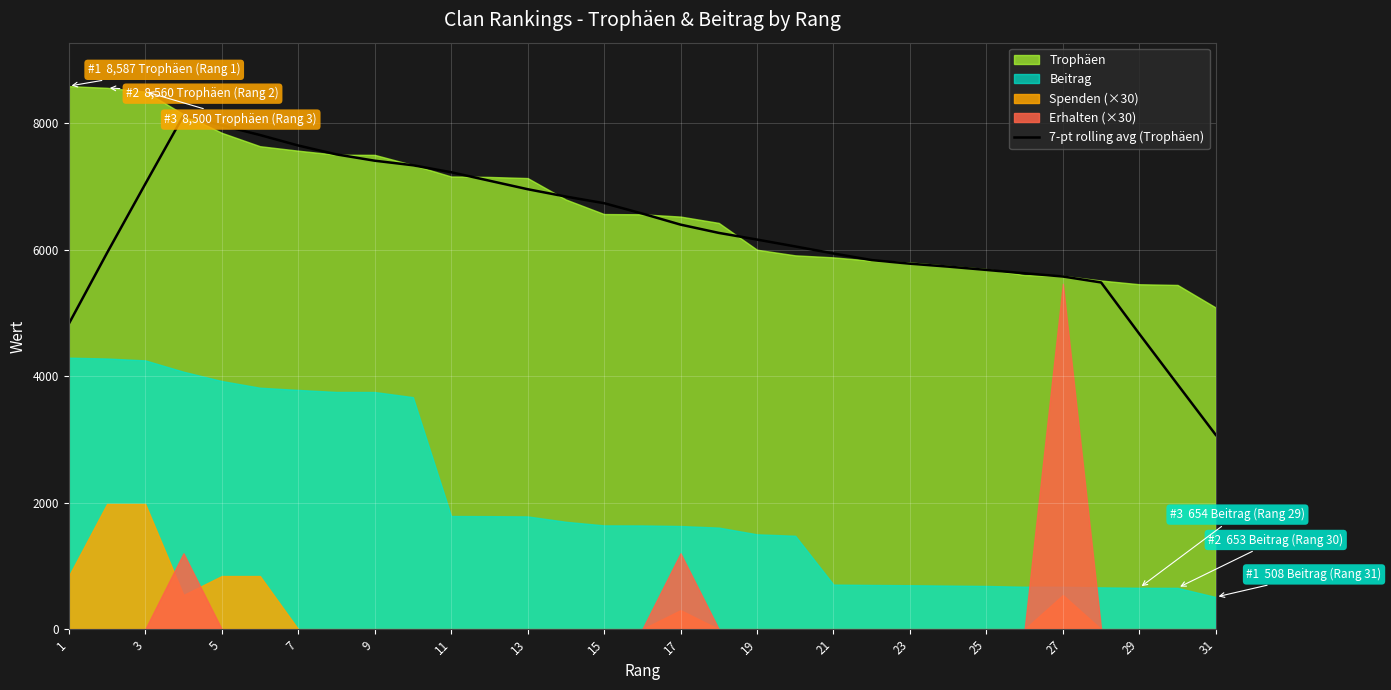

What is the maximum value for 7-pt rolling avg (Trophäen)?

8120.1